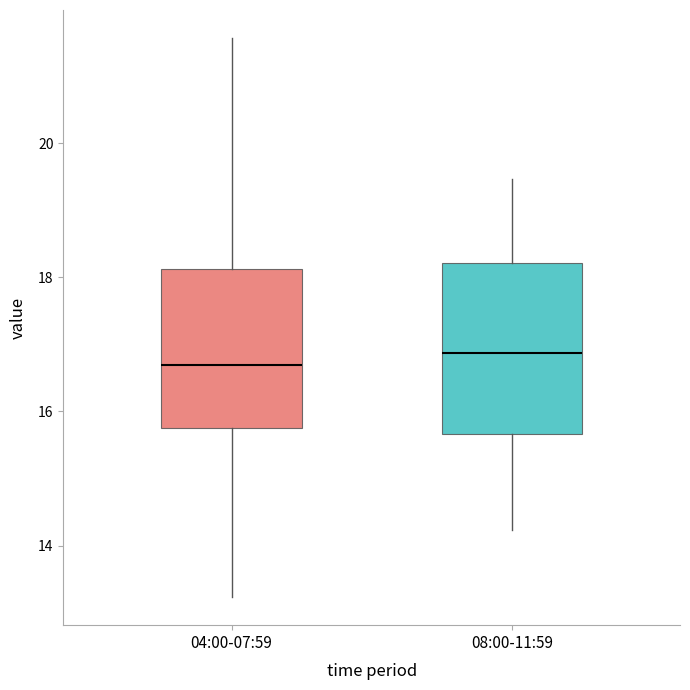

Reading left to right, transcribe this box plot: for each box, give where its median line is, the range the box spans, and where its two whiskers end, as read against the y-axis. The values are not printed on the chart, so give them approximately, as read against the axis.

04:00-07:59: median 16.8, box 15.8 to 18.2, whiskers 13.2 to 21.6
08:00-11:59: median 16.8, box 15.6 to 18.2, whiskers 14.2 to 19.4